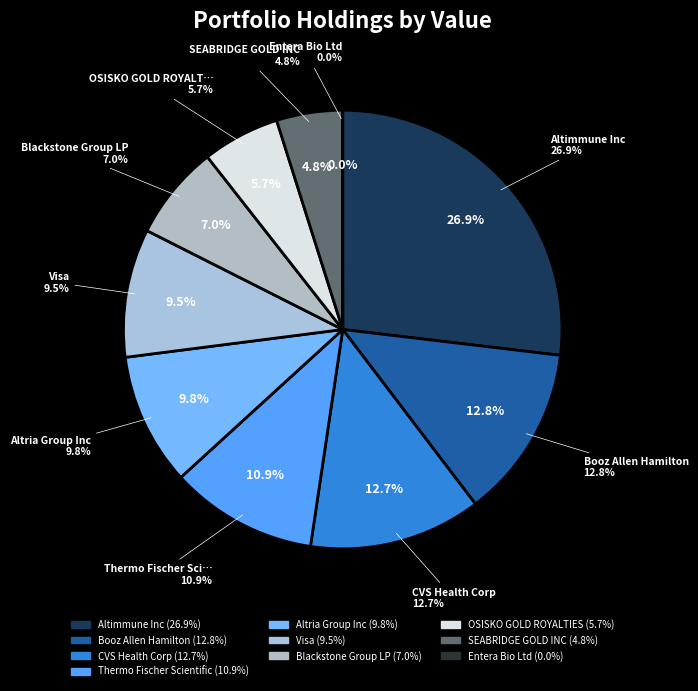

How many slices are in this pie chart?

10